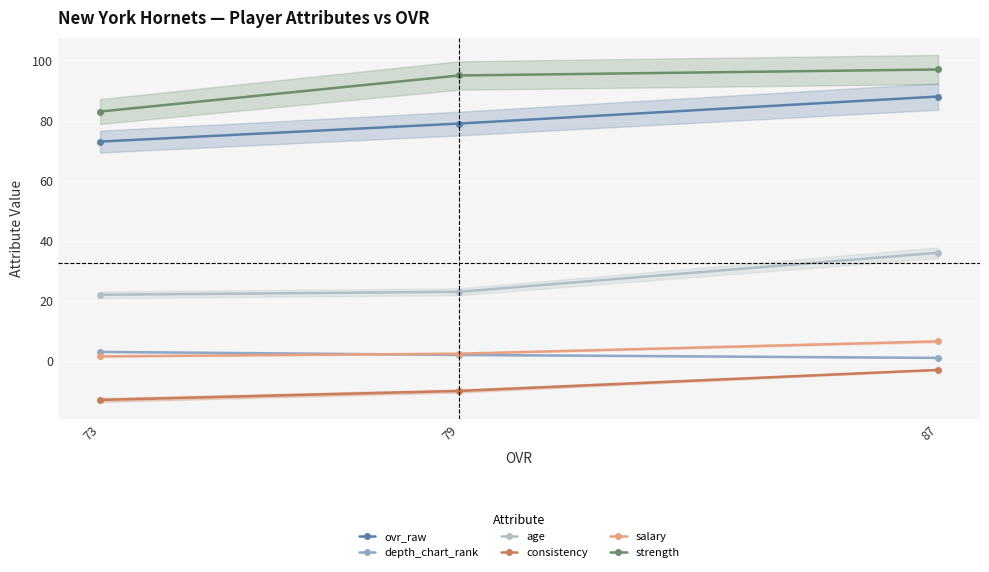

The age series shows 36.0 at 87. True or false?

True